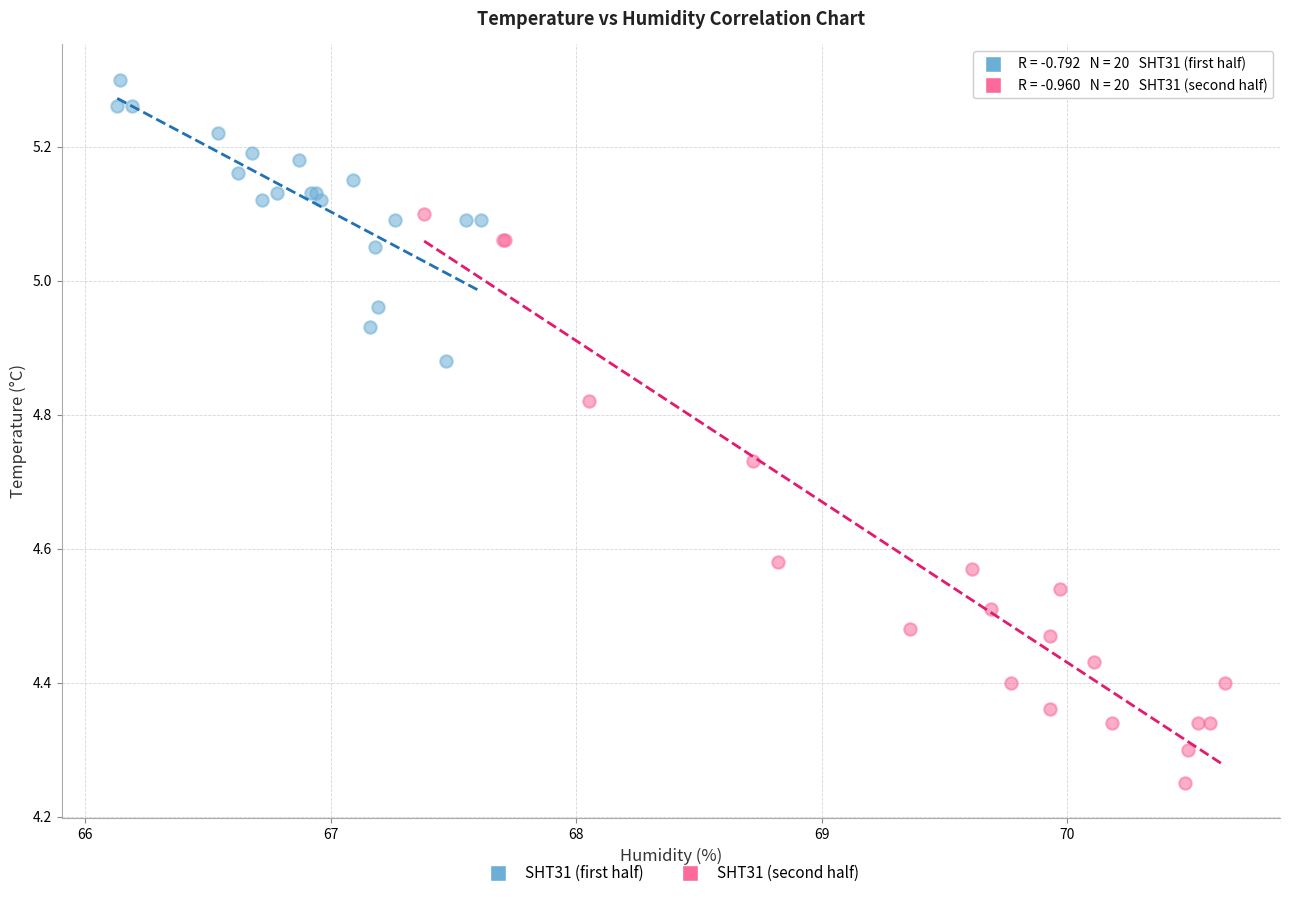

Which series reaches the minimum Y coordinate?

SHT31 (second half)